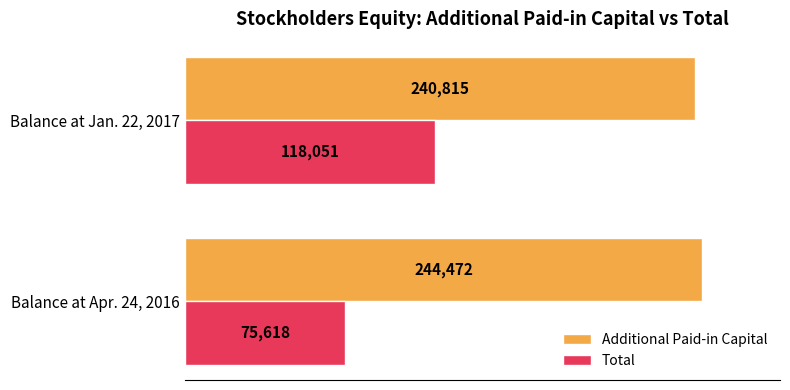

Is the value of Additional Paid-in Capital at Balance at Jan. 22, 2017 greater than the value of Total at Balance at Apr. 24, 2016?

Yes